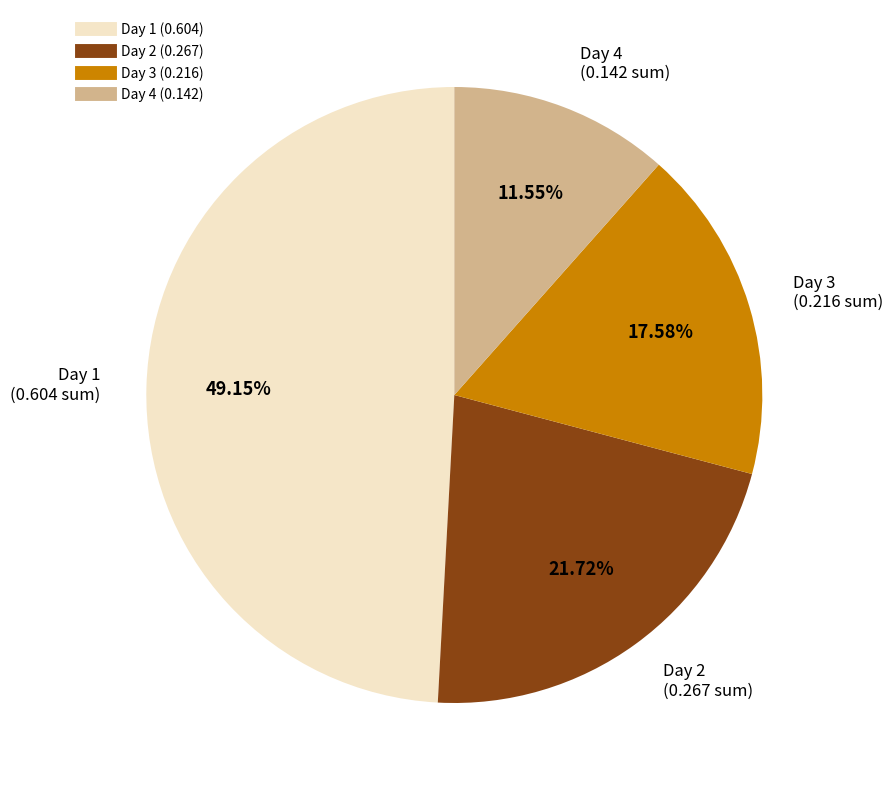

Count the number of slices in the pie.

4